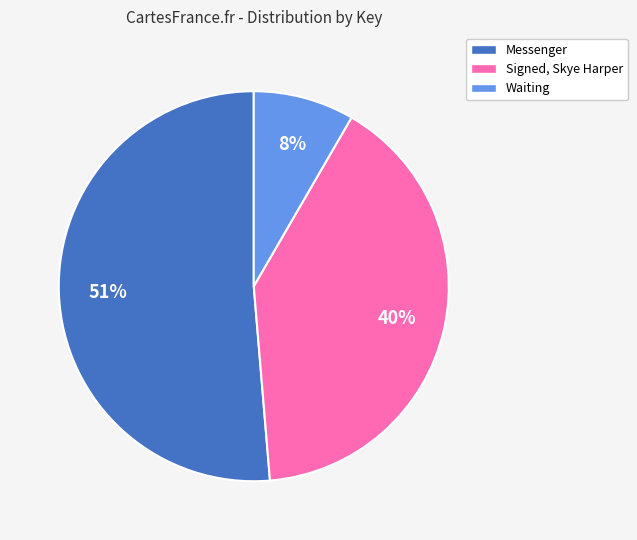

To the nearest percent, what percentage of the pie is Waiting?

8%